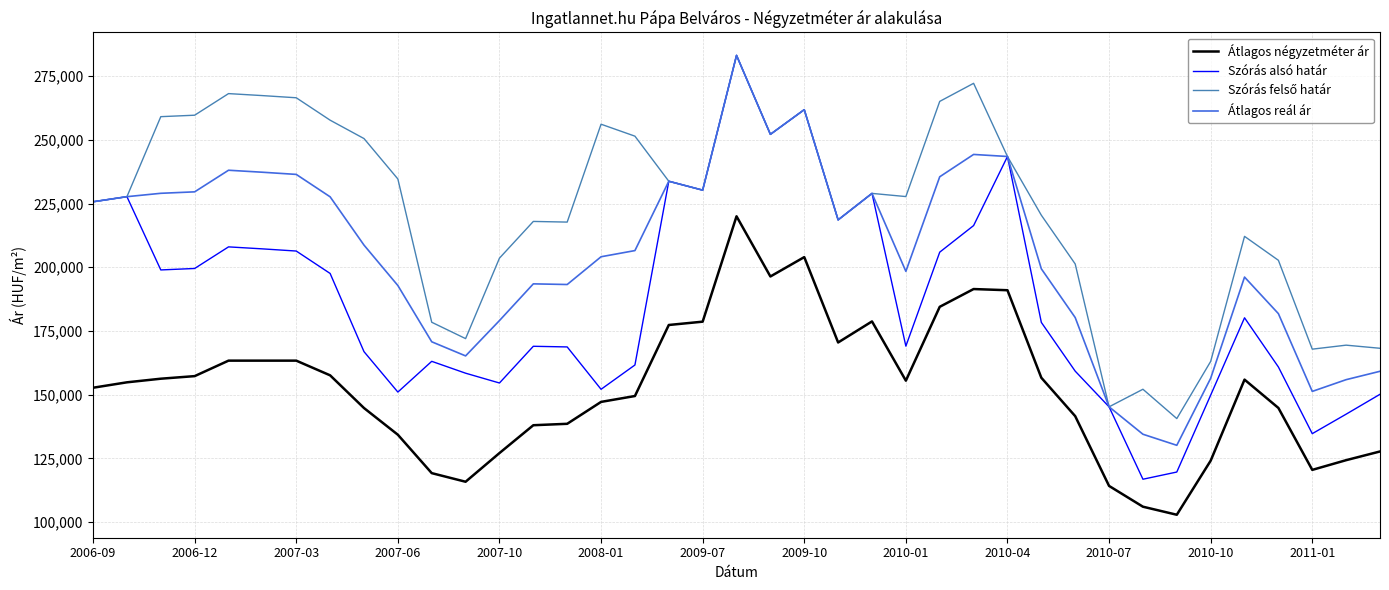

What is the difference between the maximum and minimum values in the Átlagos reál ár series?

153045